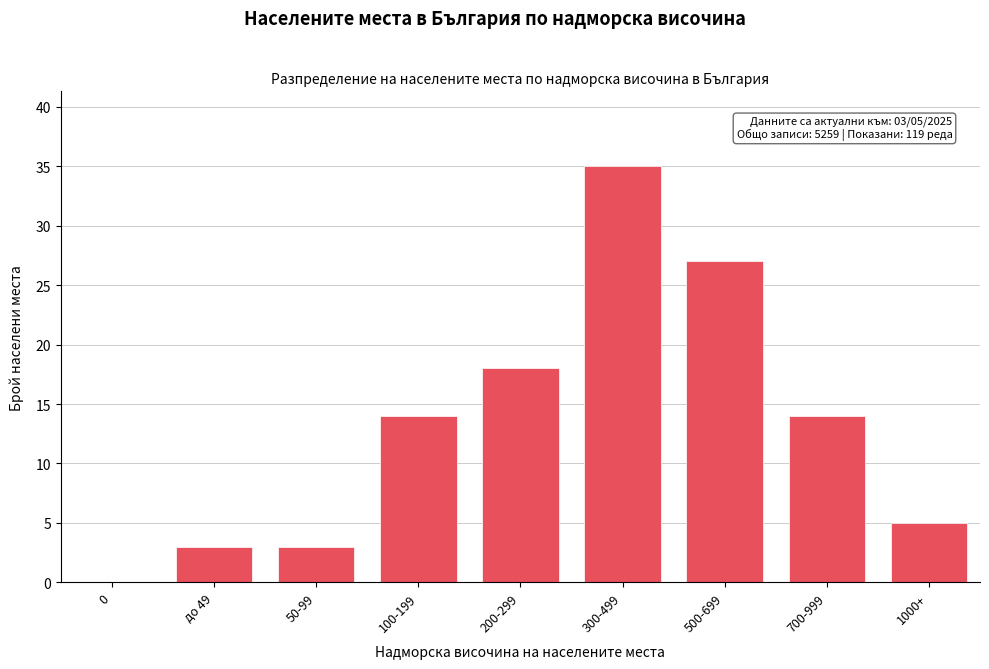

Reading left to right, what are all the values shown in this chart?

0=0	до 49=3	50-99=3	100-199=14	200-299=18	300-499=35	500-699=27	700-999=14	1000+=5